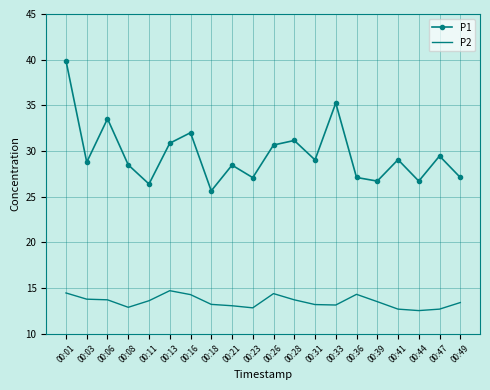

What is the sum of the P1 values at 00:47 and 00:08?

57.9